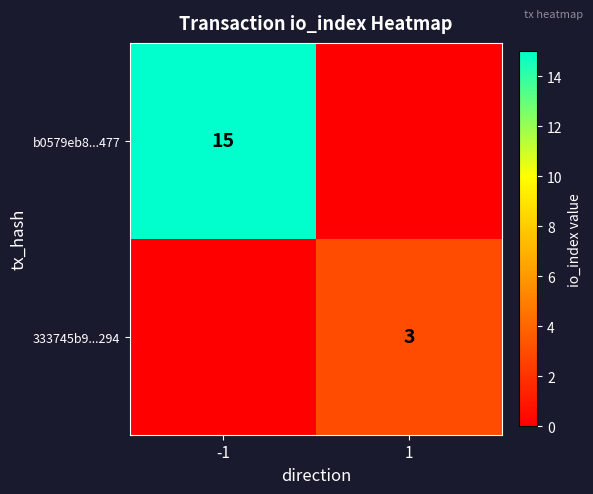

Is it true that 333745b9...294 equals 3 at 1?

True